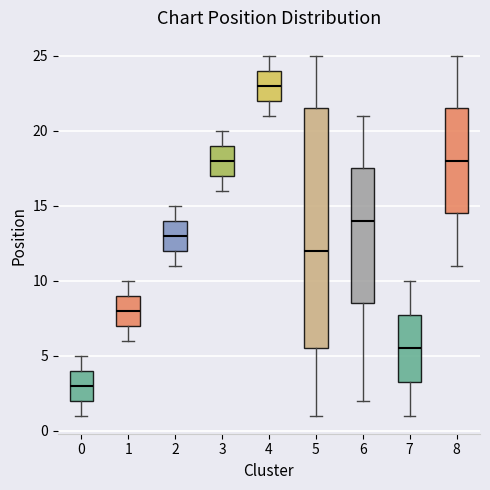

Reading left to right, transcribe this box plot: for each box, give where its median line is, the range the box spans, and where its two whiskers end, as read against the y-axis. The values are not printed on the chart, so give them approximately, as read against the axis.

0: median 3.0, box 2.0 to 4.0, whiskers 1.0 to 5.0
1: median 8.0, box 7.0 to 9.0, whiskers 6.0 to 10.0
2: median 13.0, box 12.0 to 14.0, whiskers 11.0 to 15.0
3: median 18.0, box 17.0 to 19.0, whiskers 16.0 to 20.0
4: median 23.0, box 22.0 to 24.0, whiskers 21.0 to 25.0
5: median 12.0, box 5.5 to 21.5, whiskers 1.0 to 25.0
6: median 14.0, box 8.5 to 17.5, whiskers 2.0 to 21.0
7: median 5.5, box 3.5 to 8.0, whiskers 1.0 to 10.0
8: median 18.0, box 14.5 to 21.5, whiskers 11.0 to 25.0